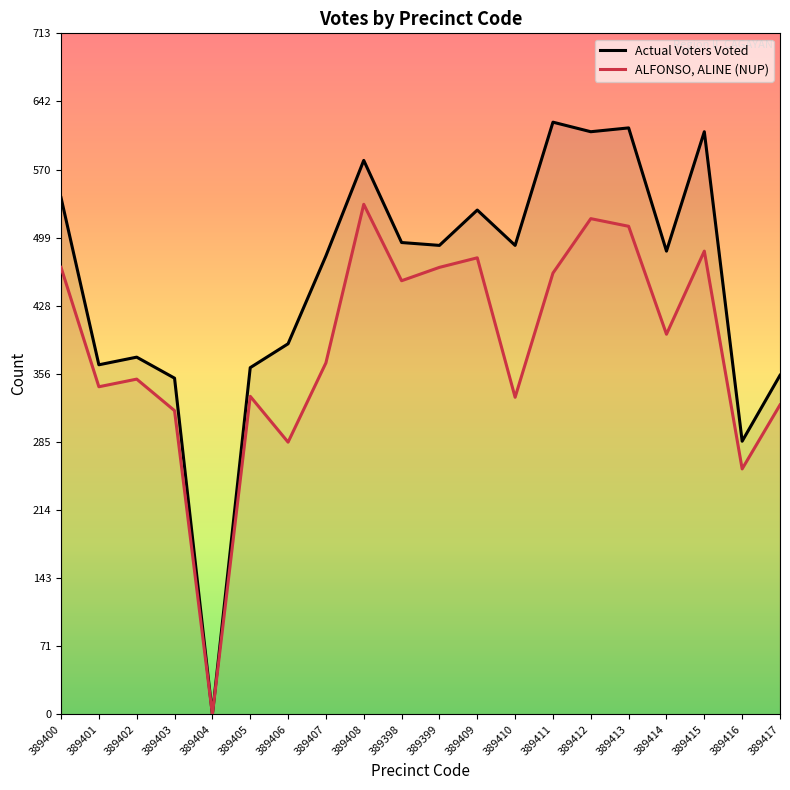

Reading right to left, list all the values displayed in this chart.

ALFONSO, ALINE (NUP): 389417=324	389416=257	389415=485	389414=398	389413=511	389412=519	389411=462	389410=332	389409=478	389399=468	389398=454	389408=534	389407=368	389406=285	389405=333	389404=0	389403=318	389402=351	389401=343	389400=468
Actual Voters Voted: 389417=355	389416=286	389415=610	389414=485	389413=614	389412=610	389411=620	389410=491	389409=528	389399=491	389398=494	389408=580	389407=480	389406=388	389405=363	389404=0	389403=352	389402=374	389401=366	389400=541